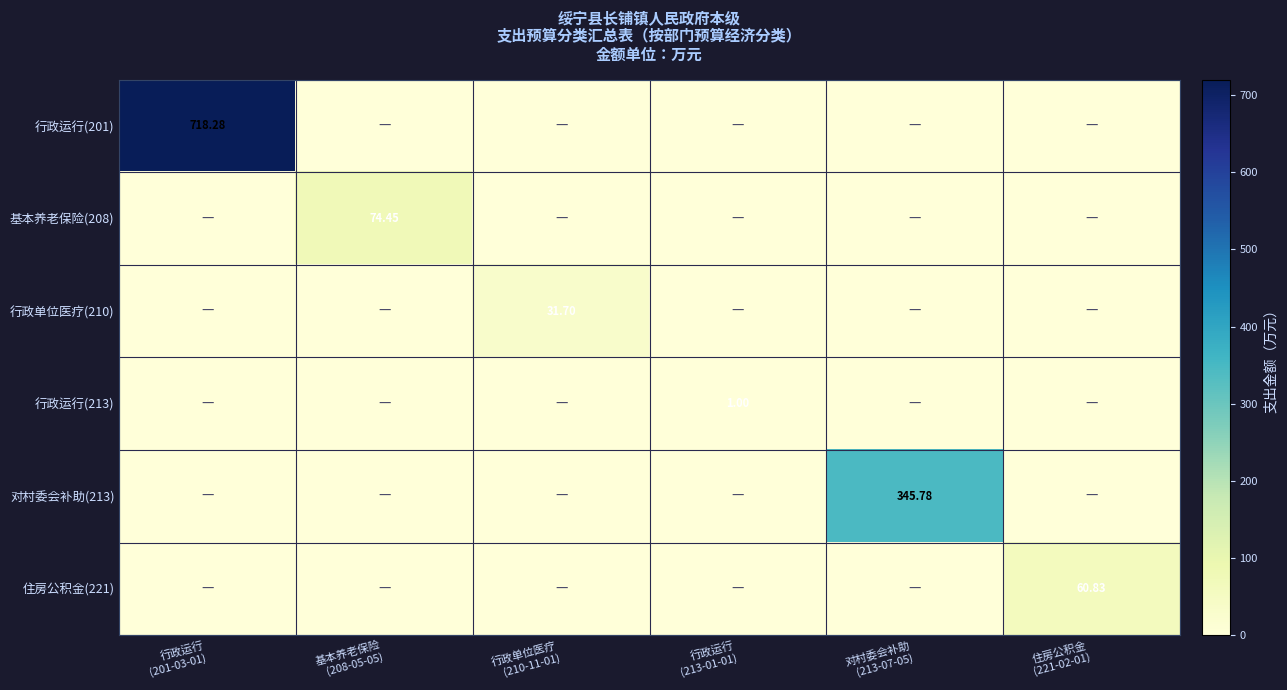

Which series has the widest spread of values?

行政运行(201)